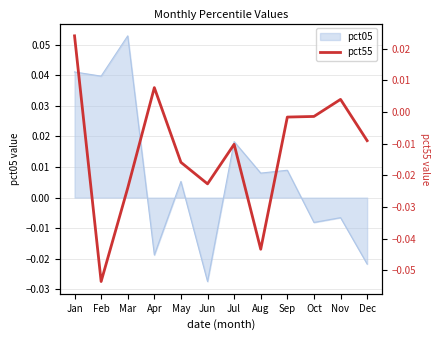

Where is the first local minimum?

Feb